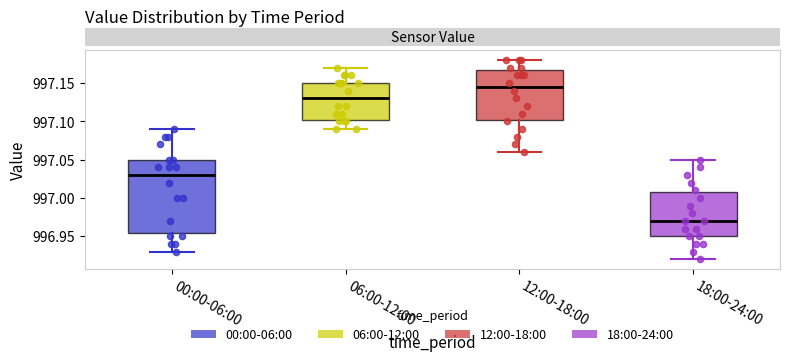

Which box's median line is the highest?

12:00-18:00